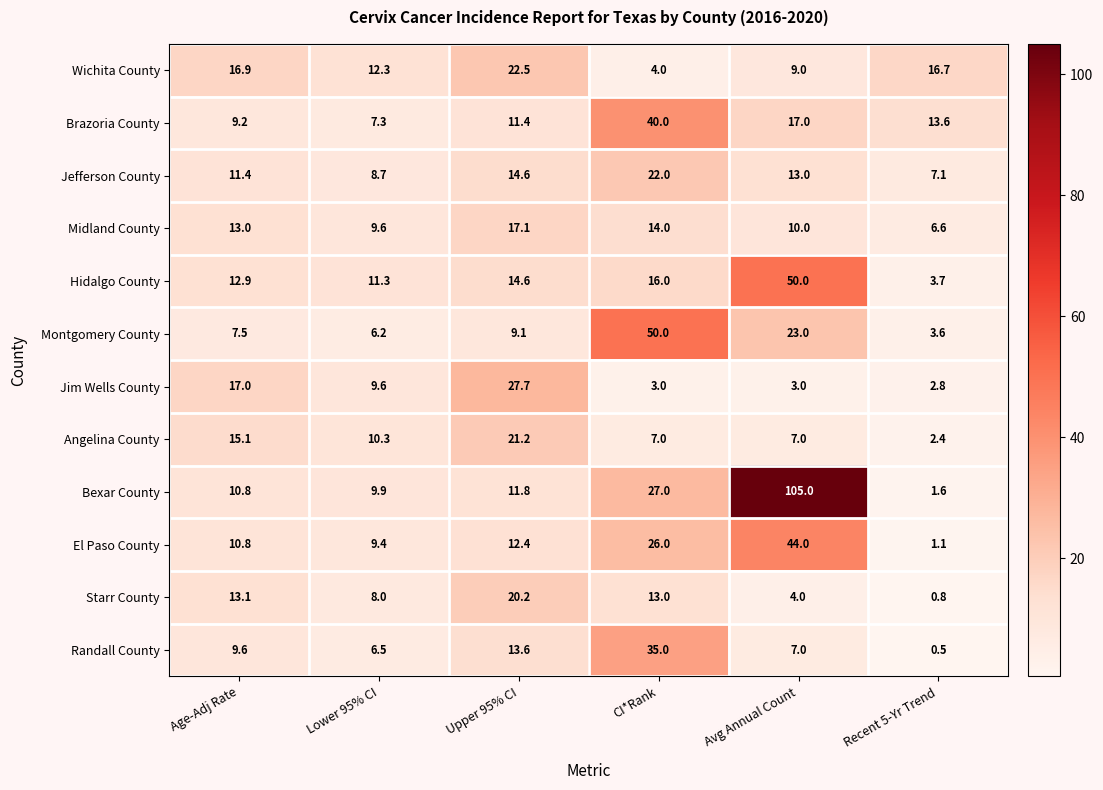

At which label is Jefferson County closest to 14?

Upper 95% CI